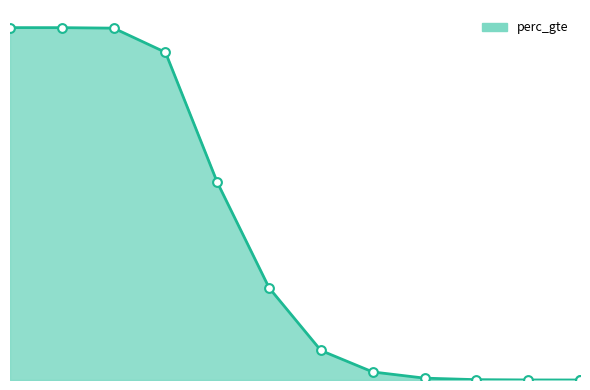

Between 8 and 4, which is larger?

4